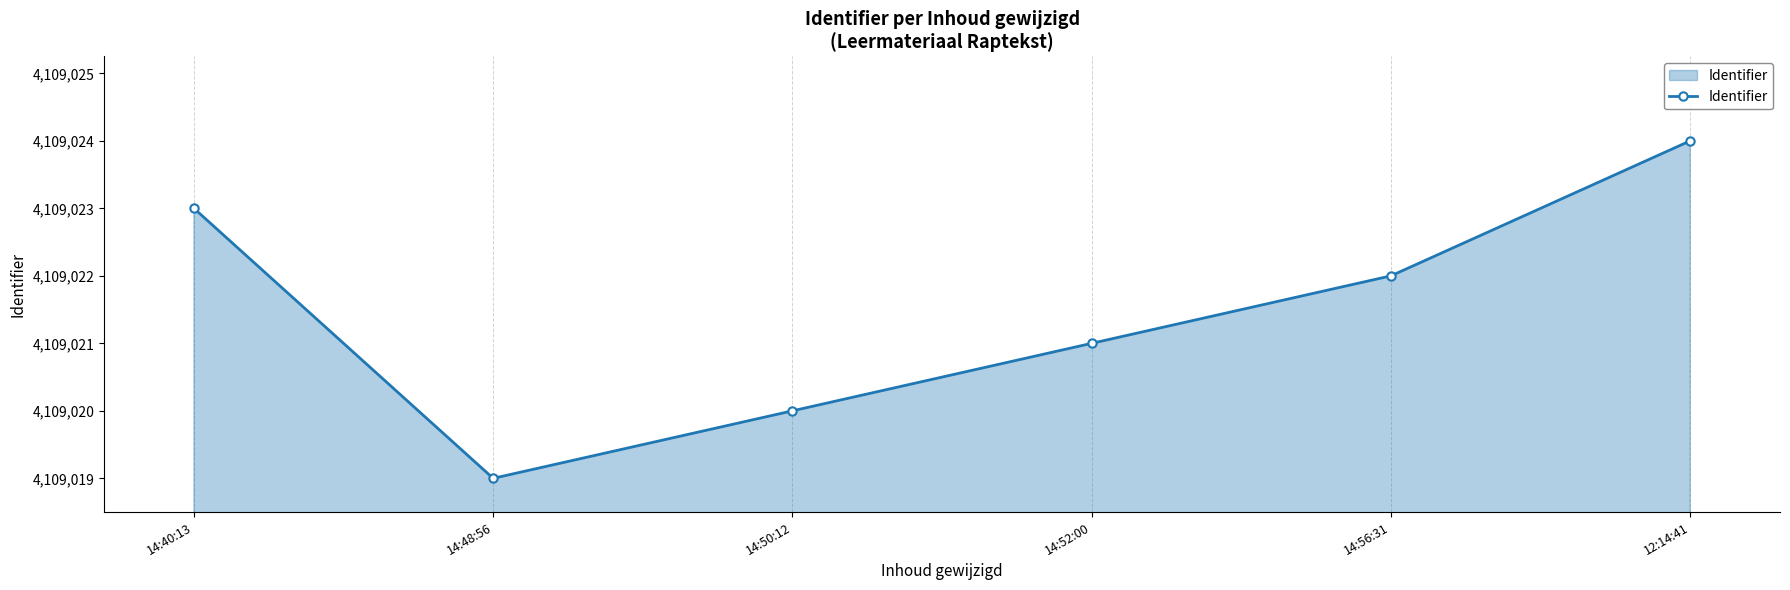

What is the value of the 6th point from the left?

4109024